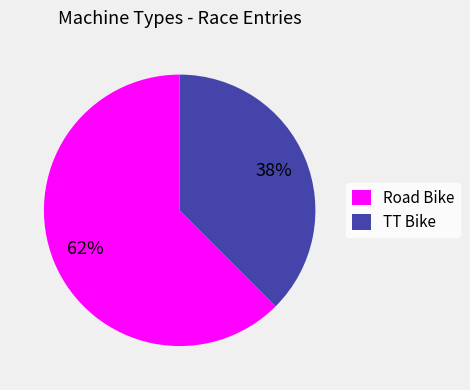

To the nearest percent, what percentage of the pie is TT Bike?

38%